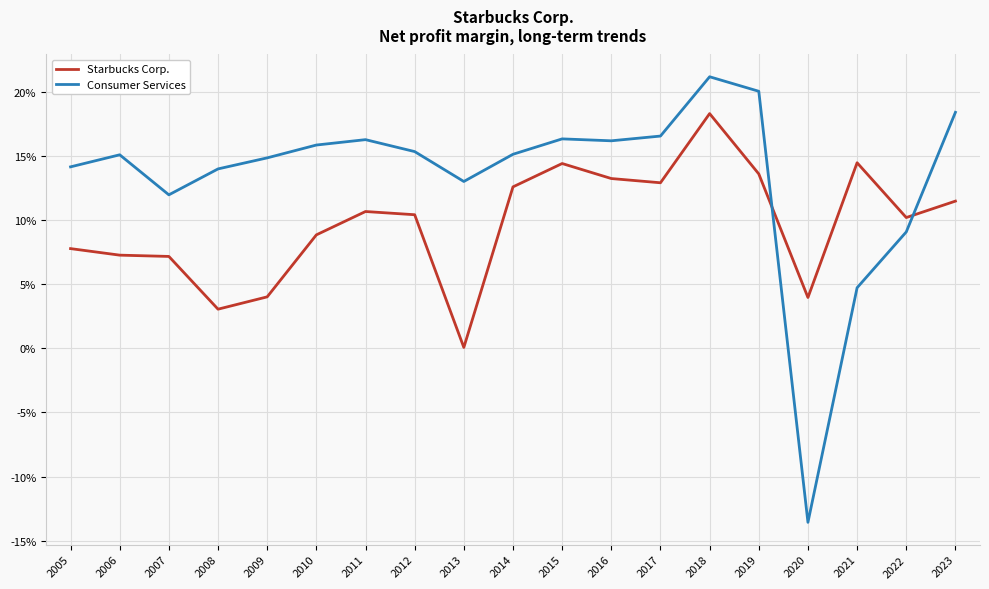

Where is Consumer Services nearest to the value 0?

2021